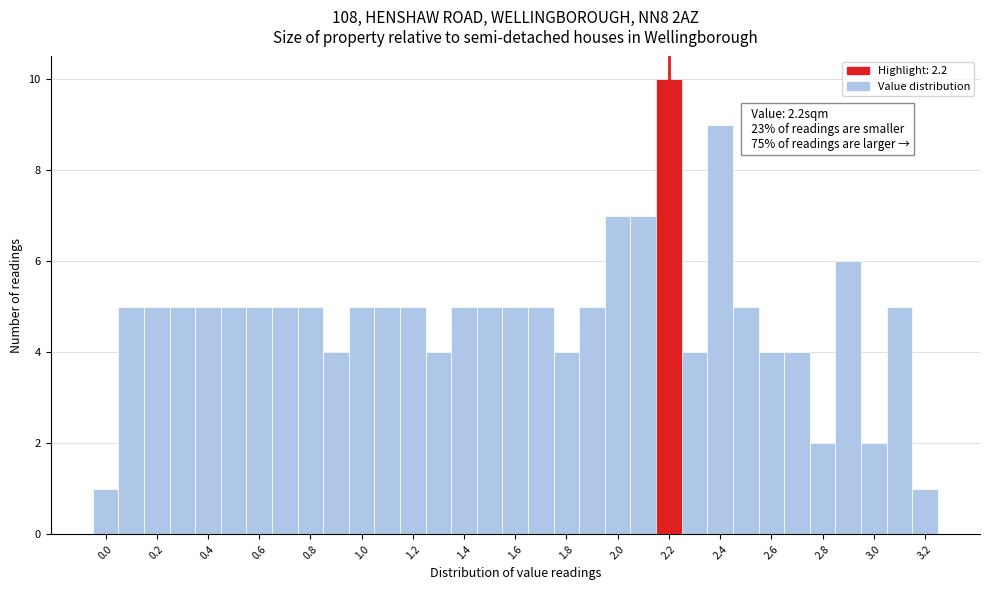

Over which range of the x-axis is the bar tallest?

2.15 to 2.25